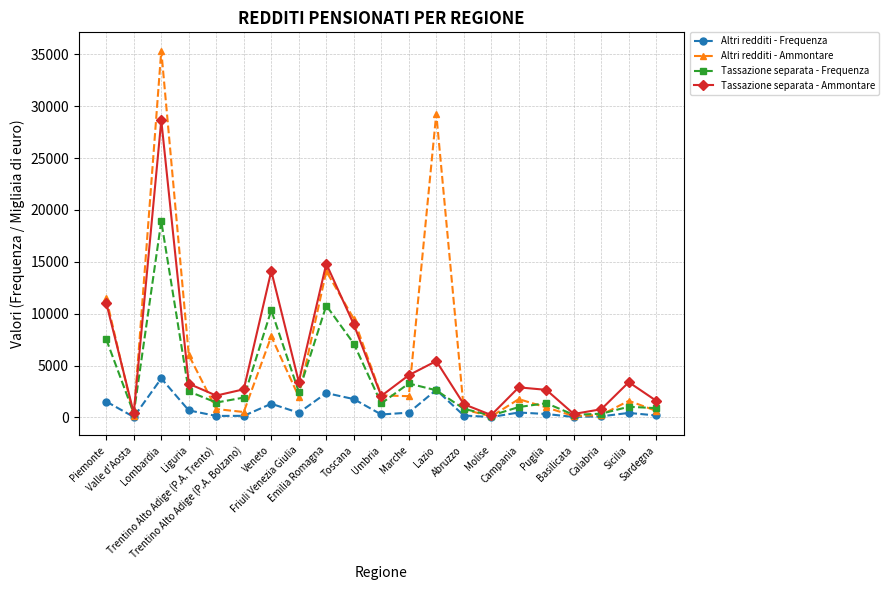

The Tassazione separata - Frequenza series shows 1371 at Lazio. True or false?

False